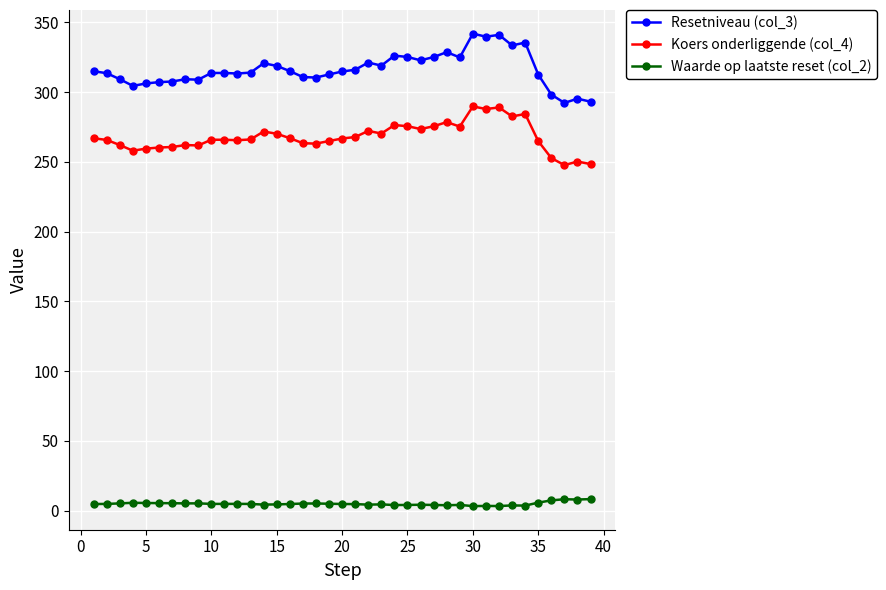

What is the sum of all Resetniveau (col_3) values?

12330.5